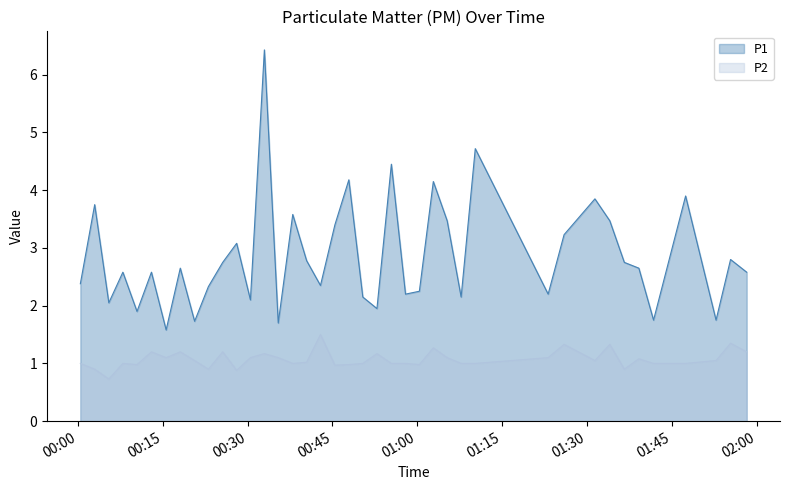

What is the difference between the second highest and second lowest values in the P2 series?

0.5